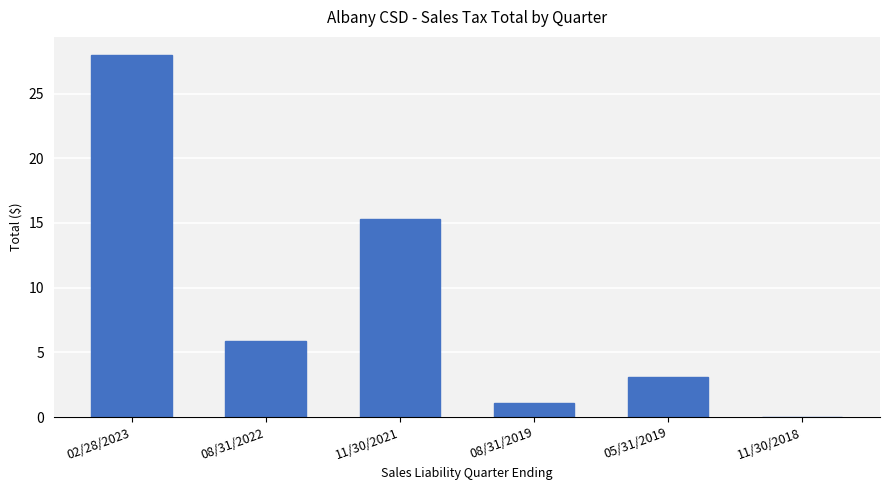

At which category does the chart reach its peak across all series?

02/28/2023